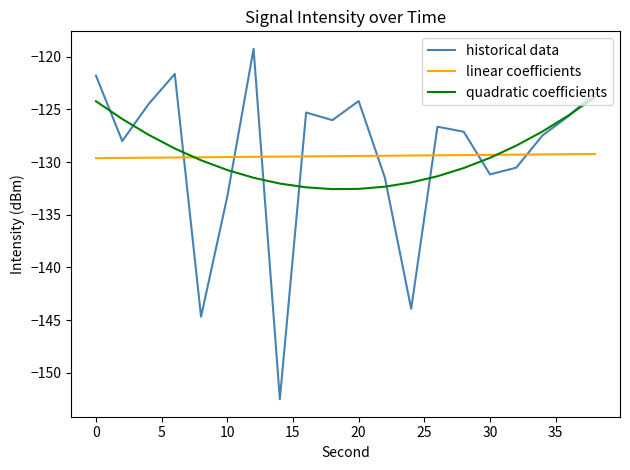

What is the greatest value displayed?

-119.3